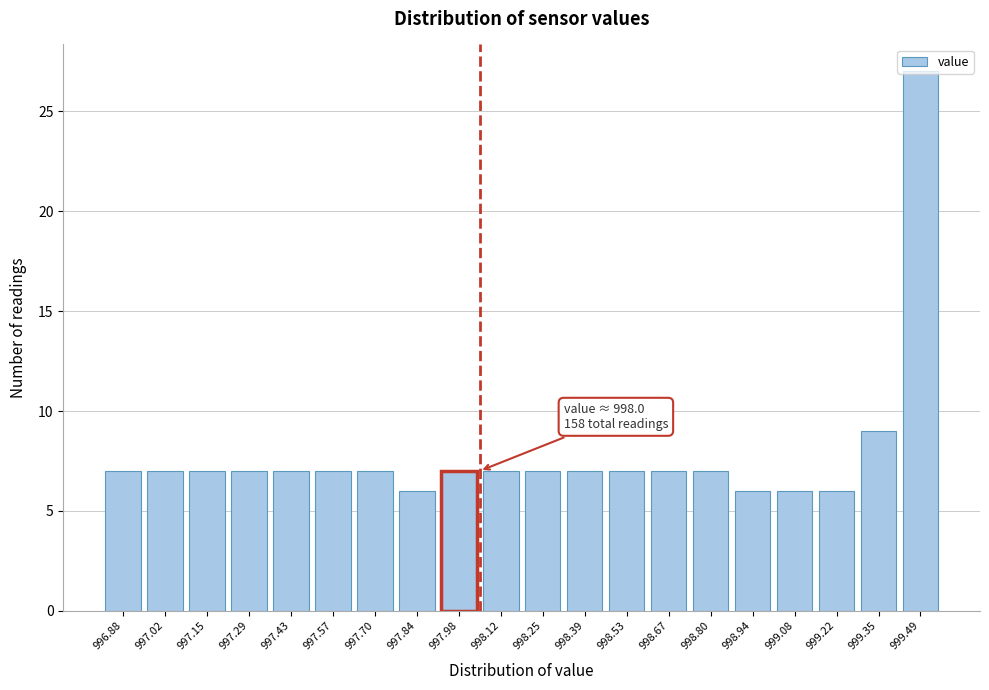

The value at 998.53 is 9. True or false?

False